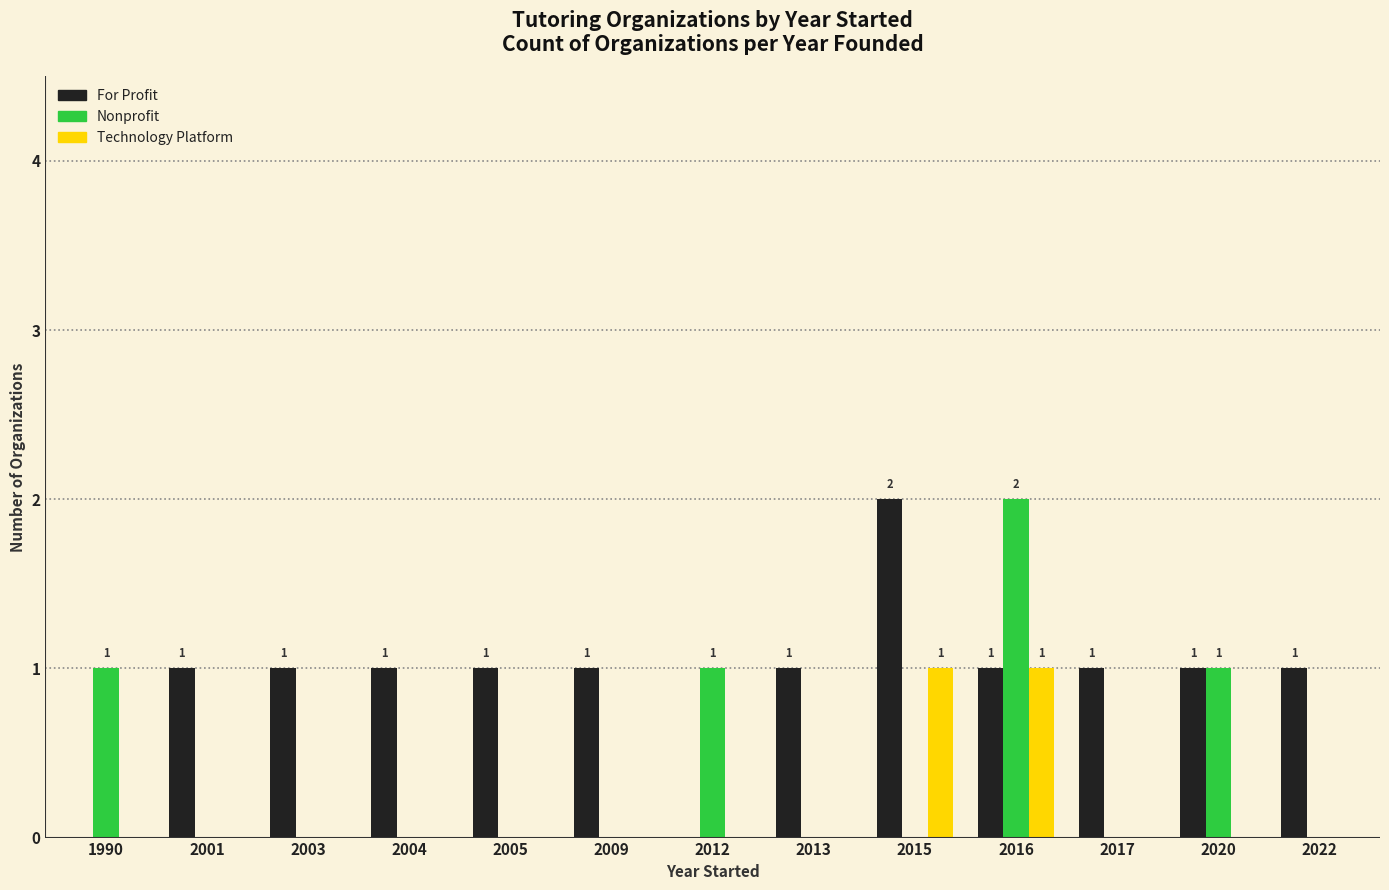

Reading left to right, extract all data points from this chart.

For Profit: 0	1	1	1	1	1	0	1	2	1	1	1	1
Nonprofit: 1	0	0	0	0	0	1	0	0	2	0	1	0
Technology Platform: 0	0	0	0	0	0	0	0	1	1	0	0	0